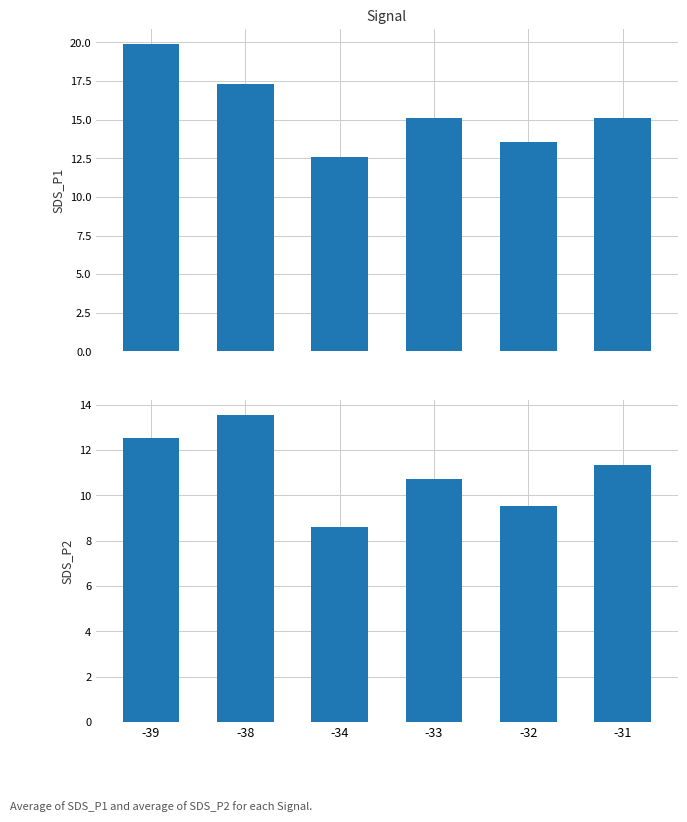

What is the total value across all series at -39?

32.4